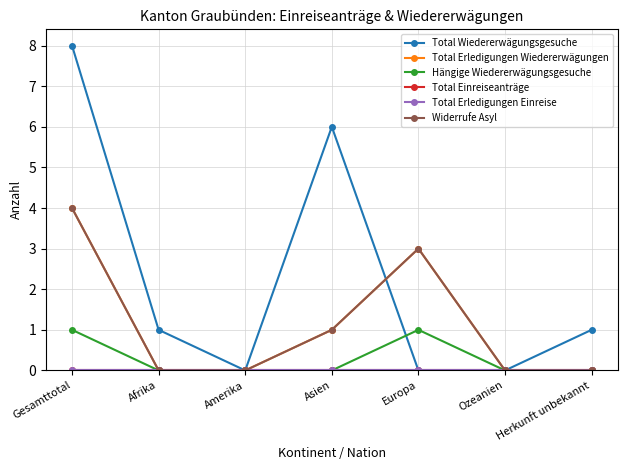

Does the chart have visible grid lines?

Yes